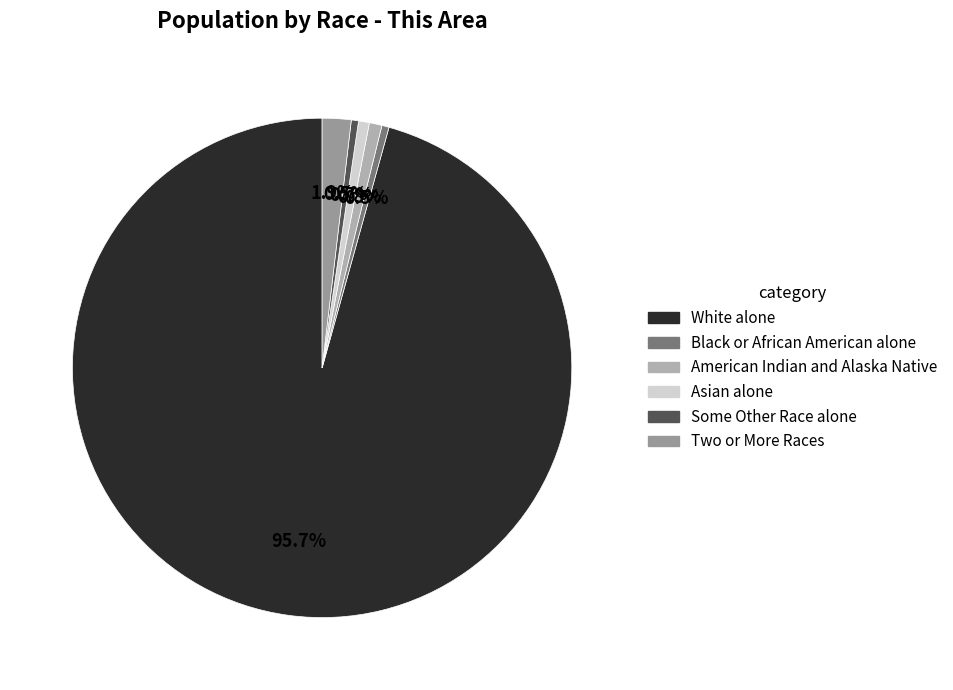

Is Some Other Race alone the majority of the pie?

No